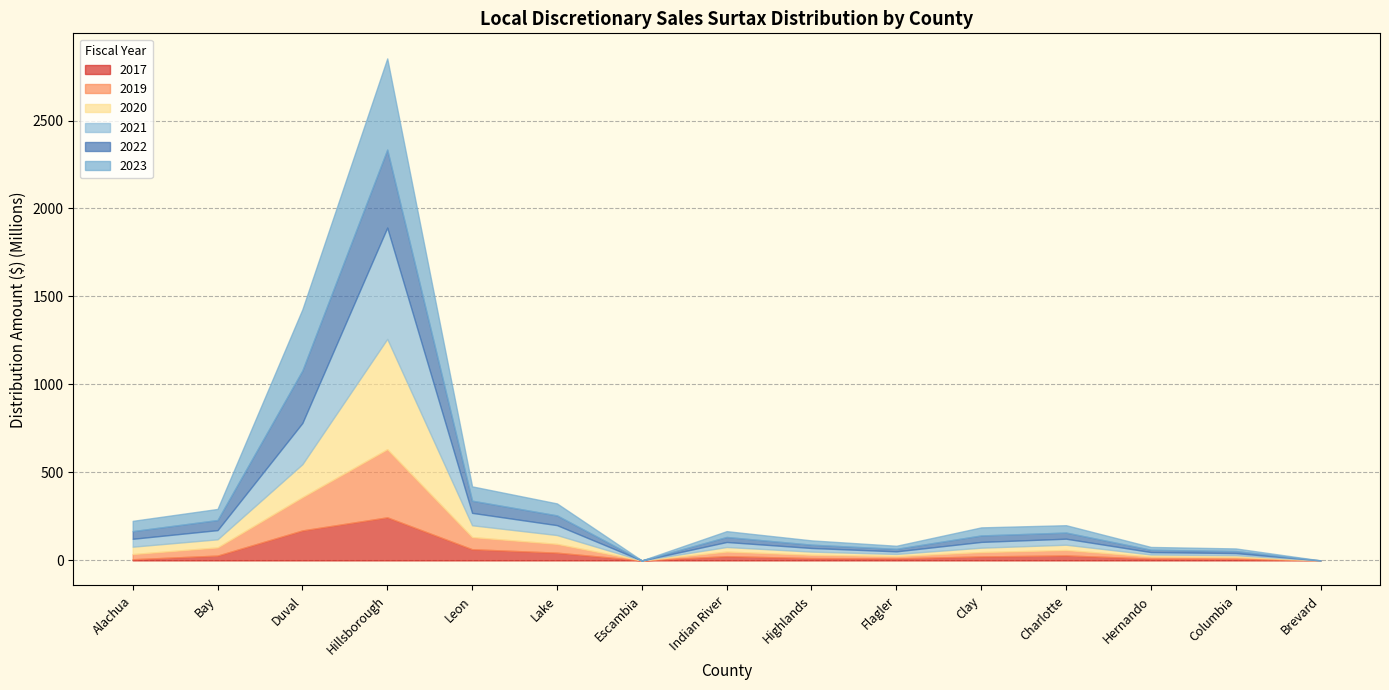

The 2023 series shows 21731105.1 at Columbia. True or false?

False